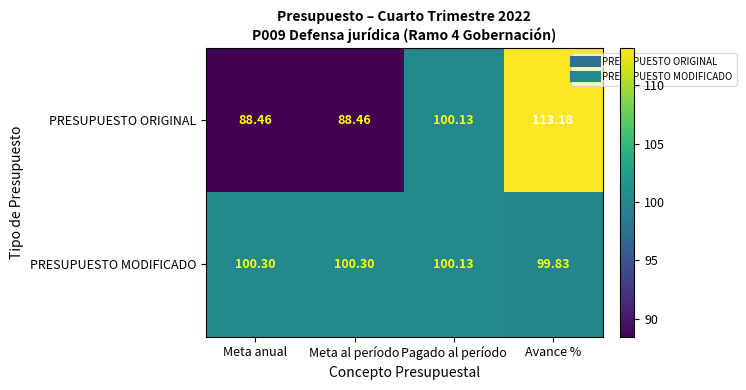

Where does the PRESUPUESTO MODIFICADO series first go above 100?

Meta anual